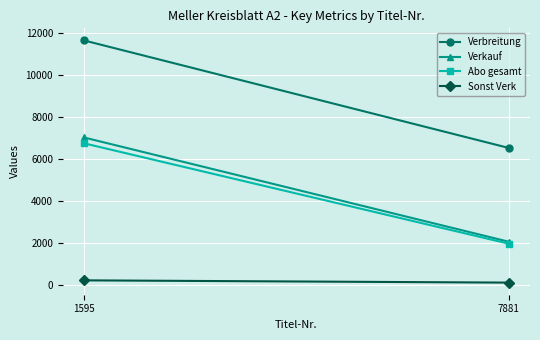

What is the difference between the maximum and minimum values in the Verkauf series?

4977